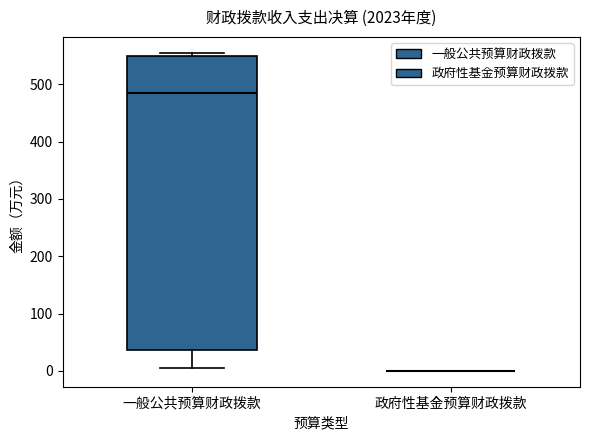

Where is the lower edge of the box for 一般公共预算财政拨款 on the y-axis? The values are not printed on the chart, so give them approximately, as read against the axis.

40